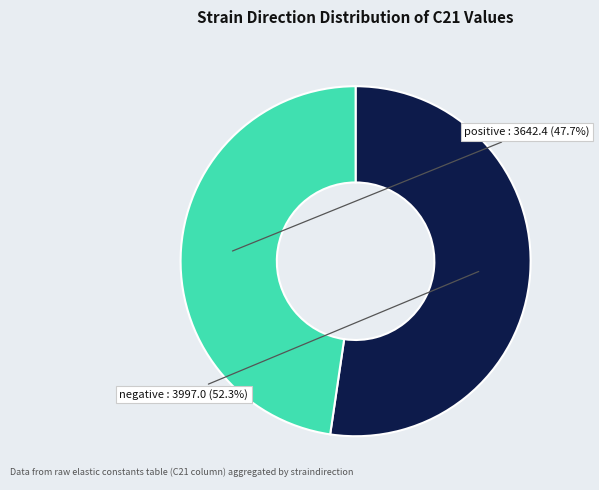

Does any single category account for the majority?

Yes